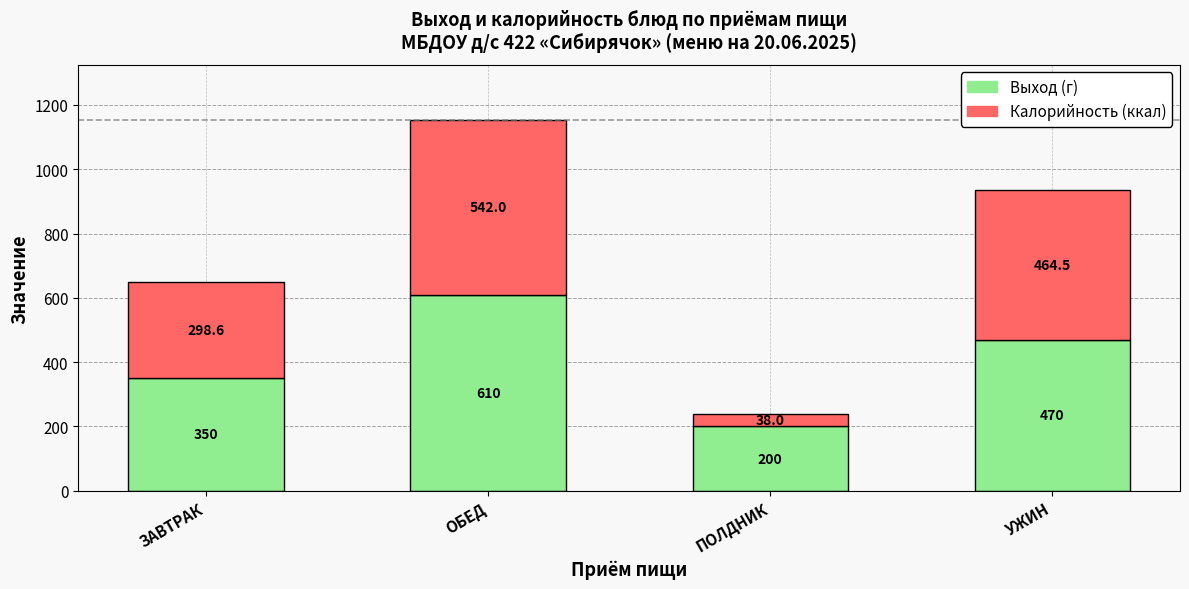

What is the sum of all Выход (г) values?

1630.0